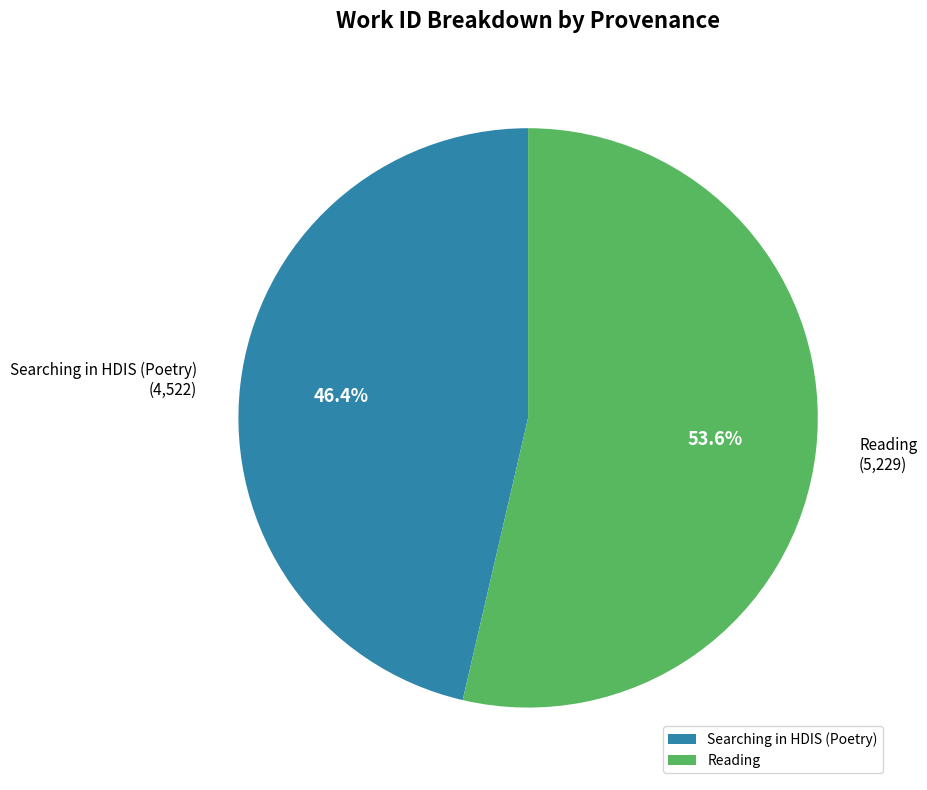

Does Searching in HDIS (Poetry) represent more than half of the total?

No